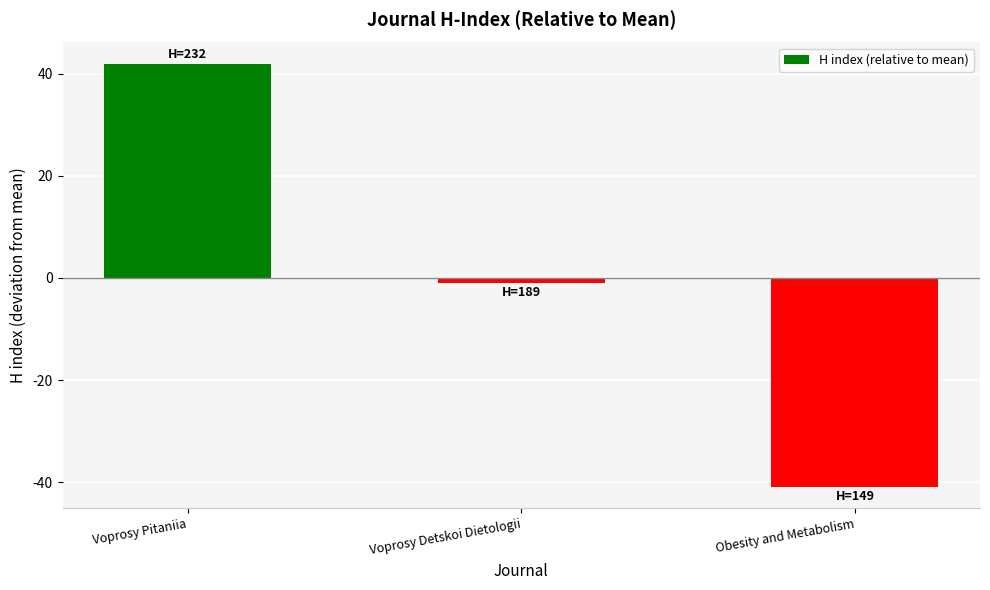

What is the maximum value shown in the chart?

42